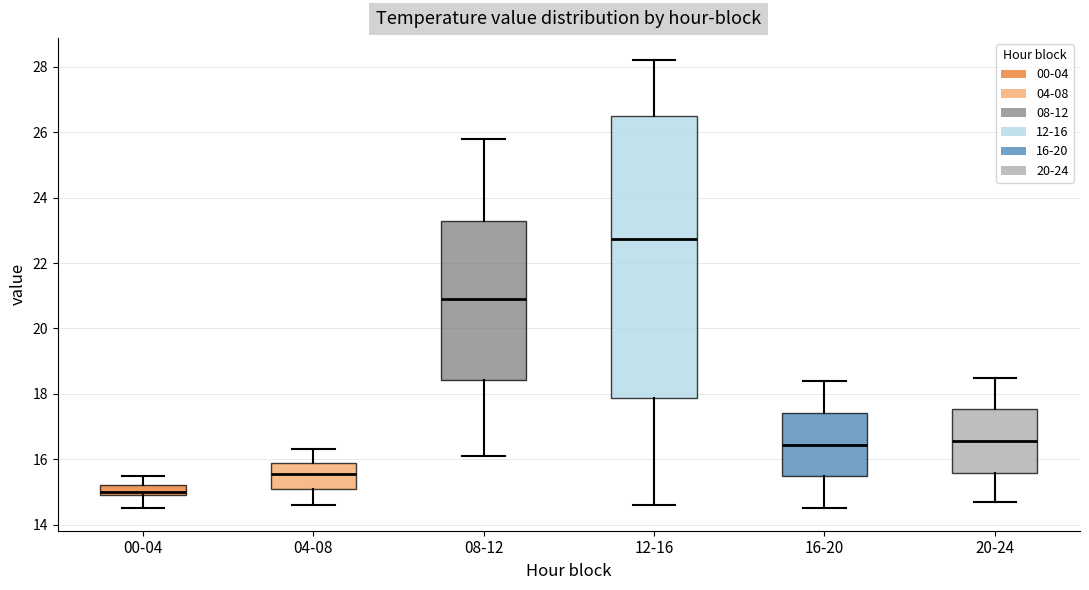

Which box has the highest median line?

12-16